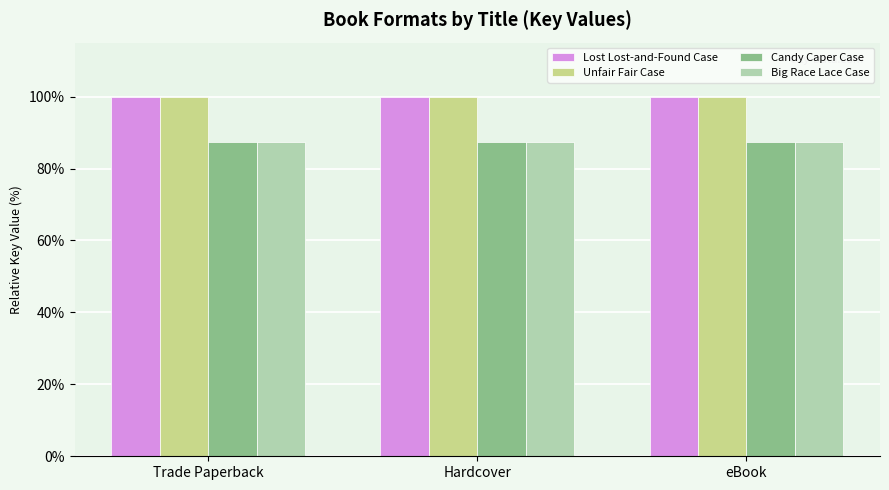

Count the number of categories in the chart.

3